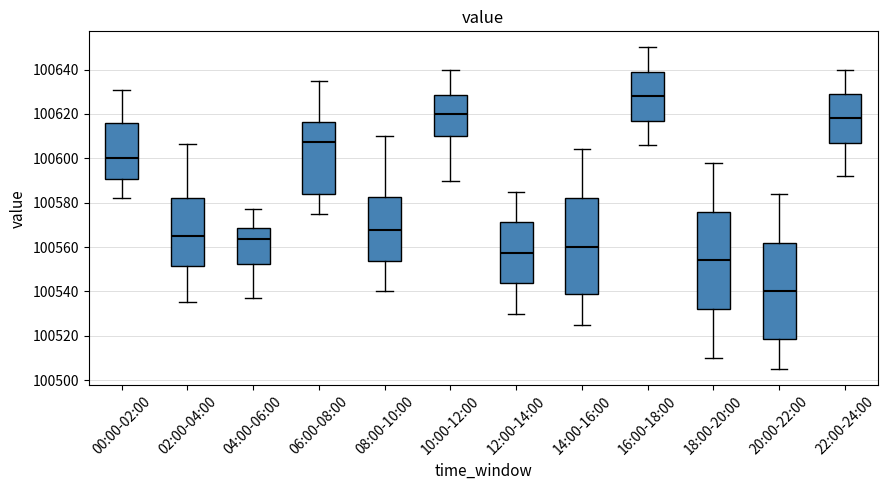

Reading left to right, read every box against the y-axis: the position of its median line, the range the box covers, and the ends of its whiskers. The values are not printed on the chart, so give them approximately, as read against the axis.

00:00-02:00: median 100600, box 100590 to 100616, whiskers 100582 to 100630
02:00-04:00: median 100566, box 100552 to 100582, whiskers 100536 to 100606
04:00-06:00: median 100564, box 100552 to 100568, whiskers 100538 to 100578
06:00-08:00: median 100608, box 100584 to 100616, whiskers 100576 to 100636
08:00-10:00: median 100568, box 100554 to 100582, whiskers 100540 to 100610
10:00-12:00: median 100620, box 100610 to 100628, whiskers 100590 to 100640
12:00-14:00: median 100558, box 100544 to 100572, whiskers 100530 to 100586
14:00-16:00: median 100560, box 100538 to 100582, whiskers 100526 to 100604
16:00-18:00: median 100628, box 100618 to 100640, whiskers 100606 to 100650
18:00-20:00: median 100554, box 100532 to 100576, whiskers 100510 to 100598
20:00-22:00: median 100540, box 100518 to 100562, whiskers 100506 to 100584
22:00-24:00: median 100618, box 100608 to 100630, whiskers 100592 to 100640